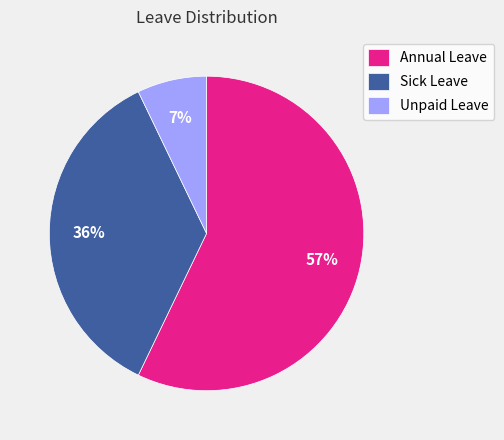

Count the number of slices in the pie.

3